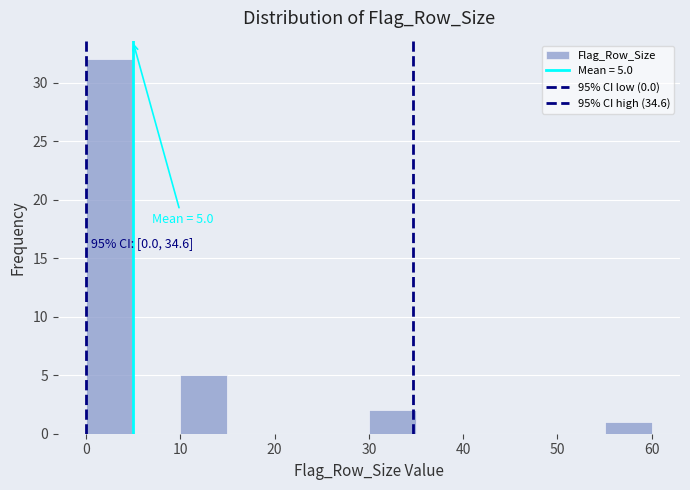

Over which range of the x-axis is the bar tallest?

0 to 5